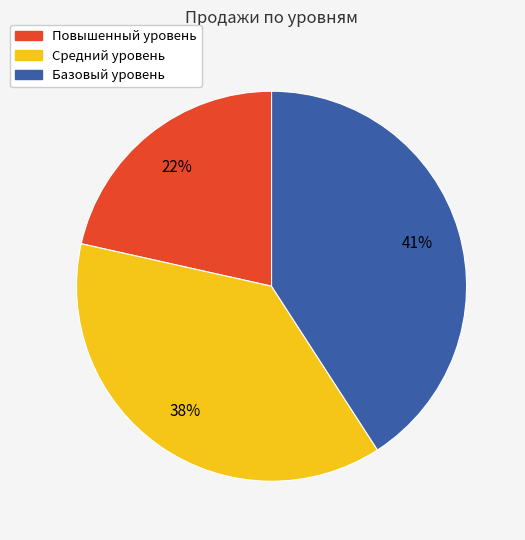

Is it true that Повышенный уровень is 12% of the pie?

False